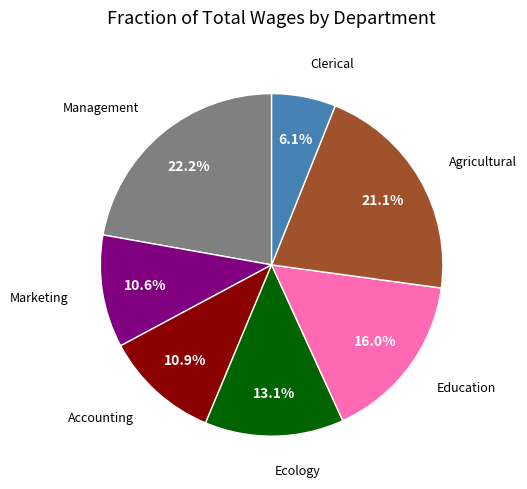

Is there any slice that represents more than half of the pie?

No